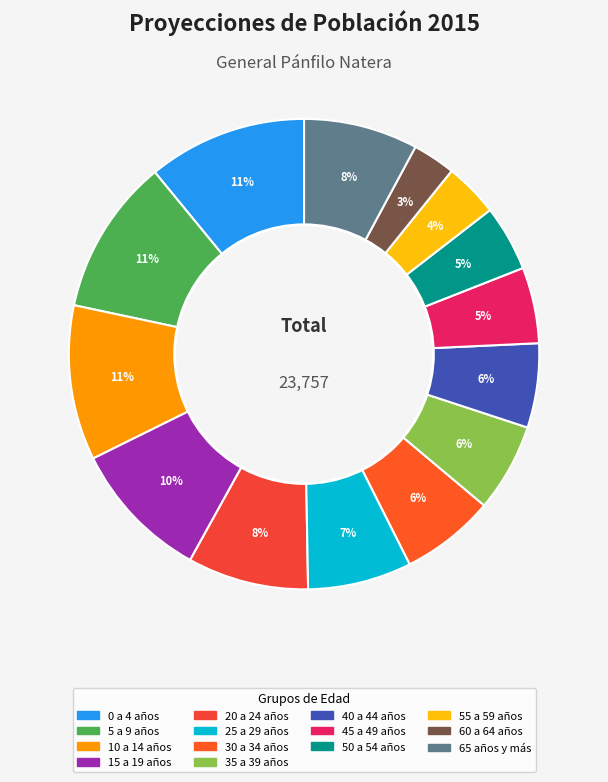

To the nearest percent, what is the difference between the largest and smallest slice percentages?

8%